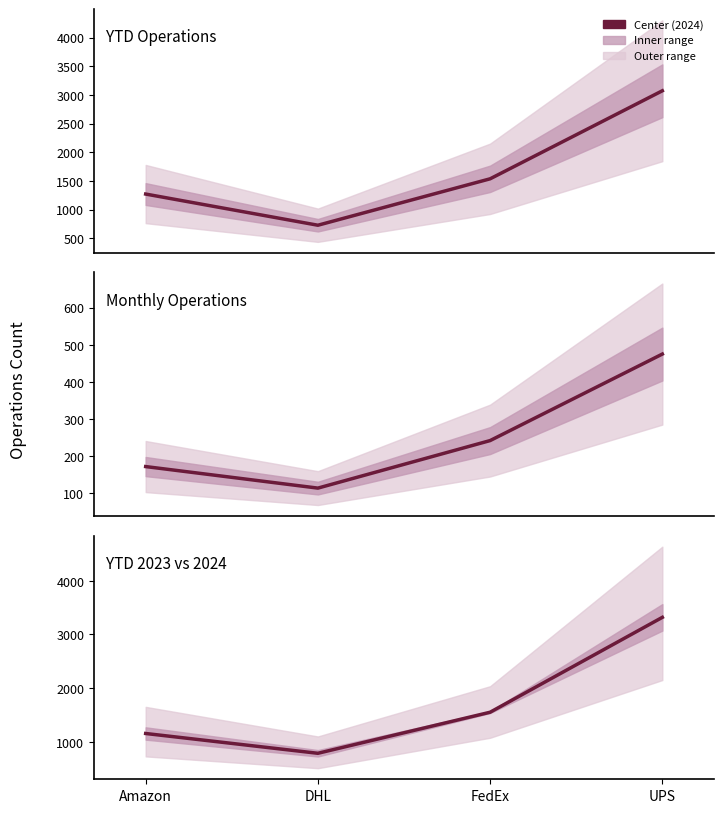

True or false: YTD 2023 vs 2024 and YTD Operations cross at least once.

True